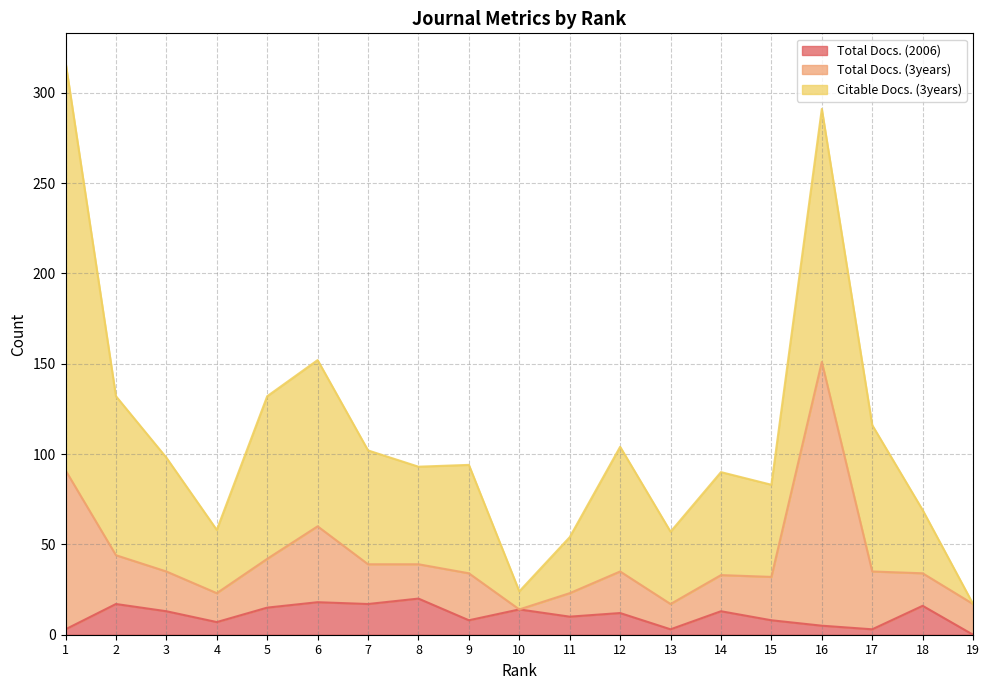

What is the highest value of the Total Docs. (2006) series?

20